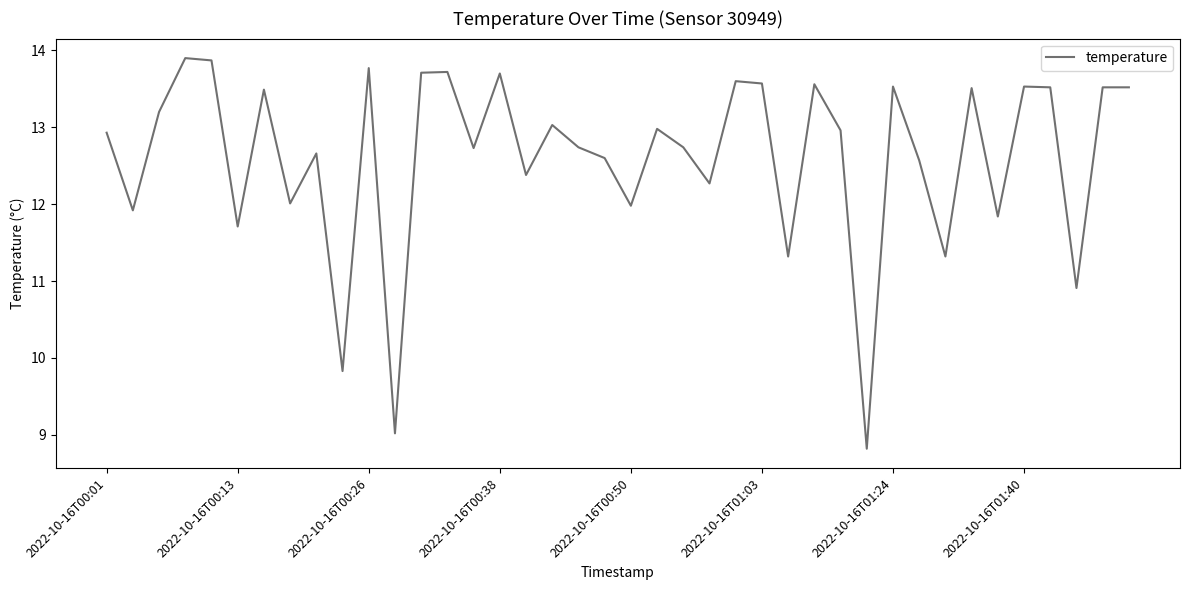

What is the average value?

12.6